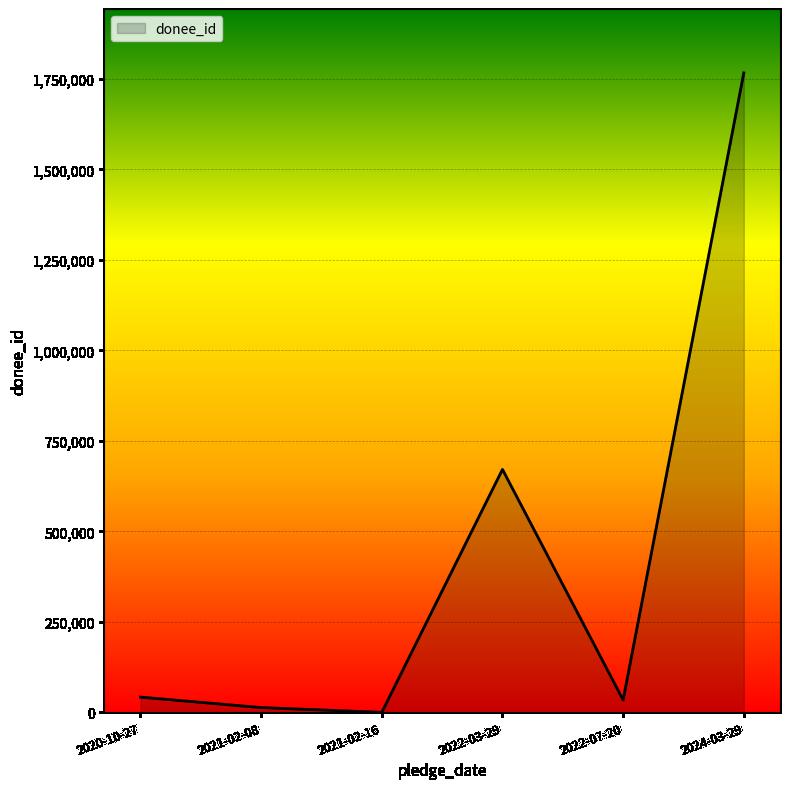

Is it true that the value at 2024-03-29 is 1766296?

True